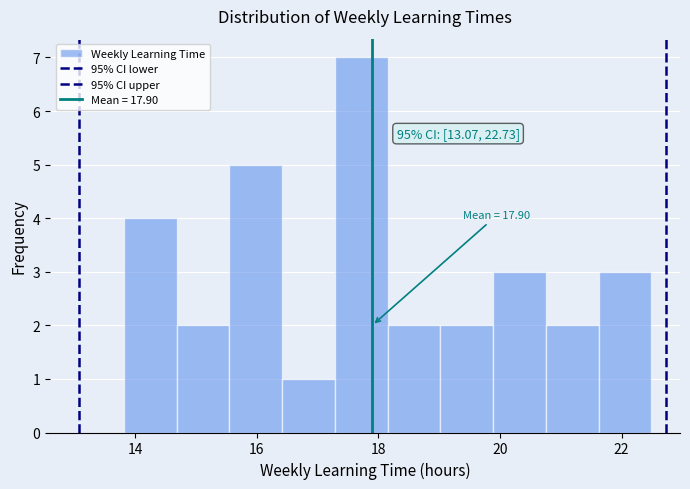

Over which range of the x-axis is the bar tallest?

17.2 to 18.2